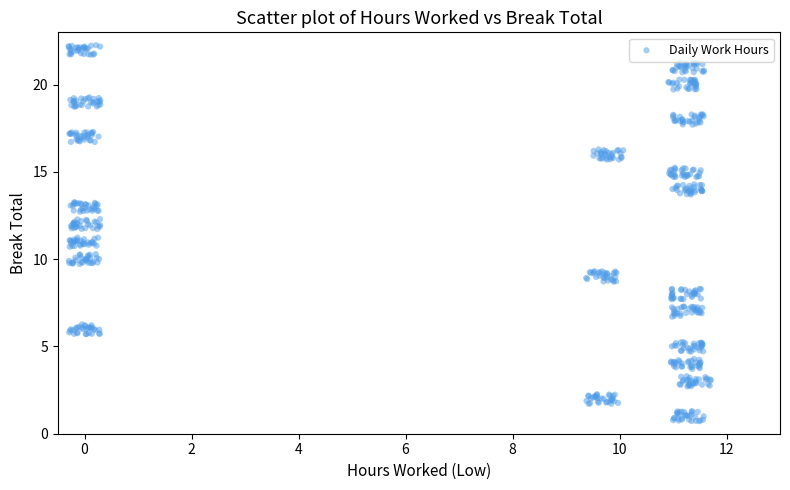

What is the range of Y values (max minus min)?

21.5